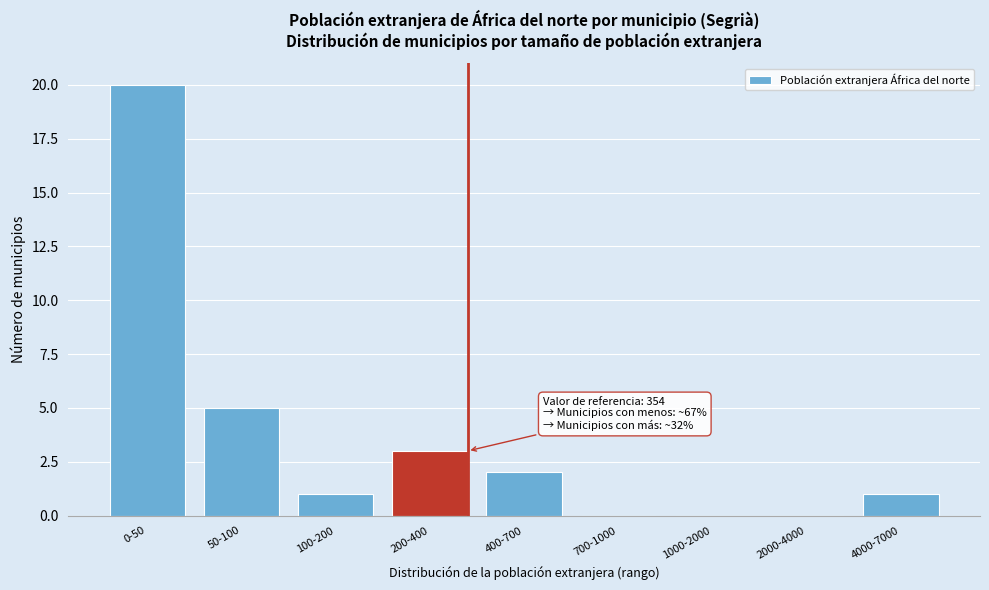

Reading left to right, list all the values displayed in this chart.

0-50=20	50-100=5	100-200=1	200-400=3	400-700=2	700-1000=0	1000-2000=0	2000-4000=0	4000-7000=1